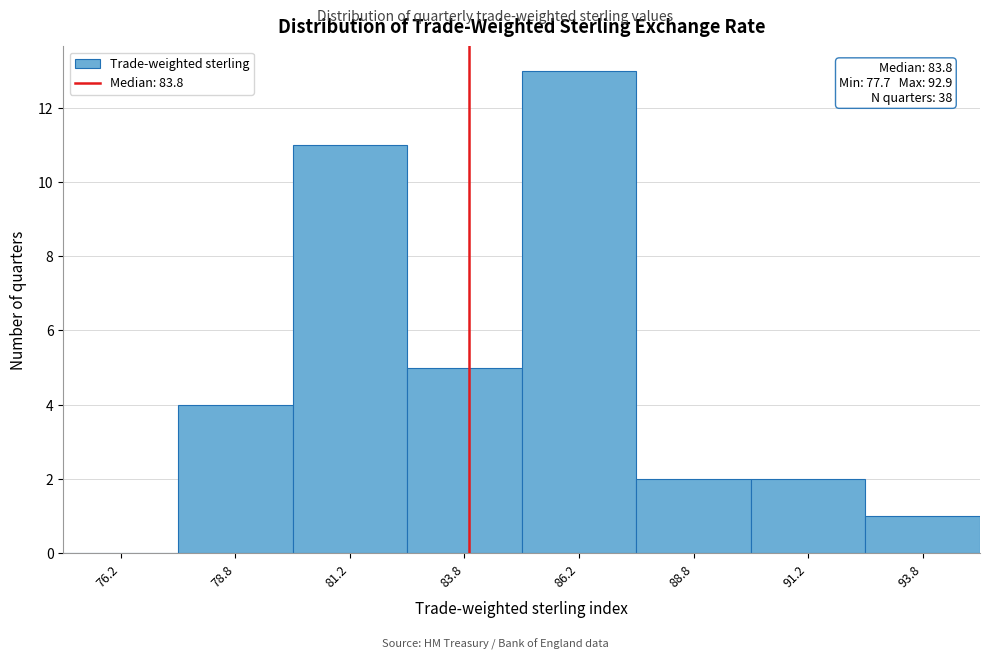

Over which range of the x-axis is the bar tallest?

85.0 to 87.5